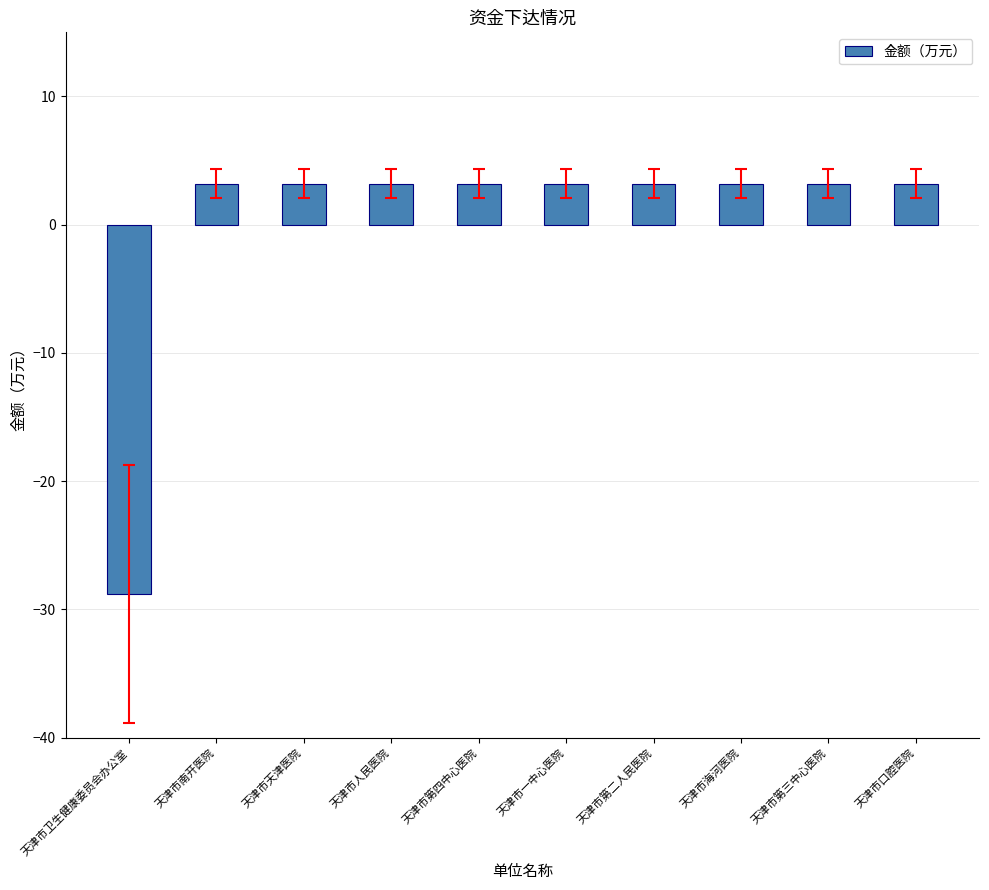

What is the difference between the values at 天津市卫生健康委员会办公室 and 天津市人民医院?

32.0